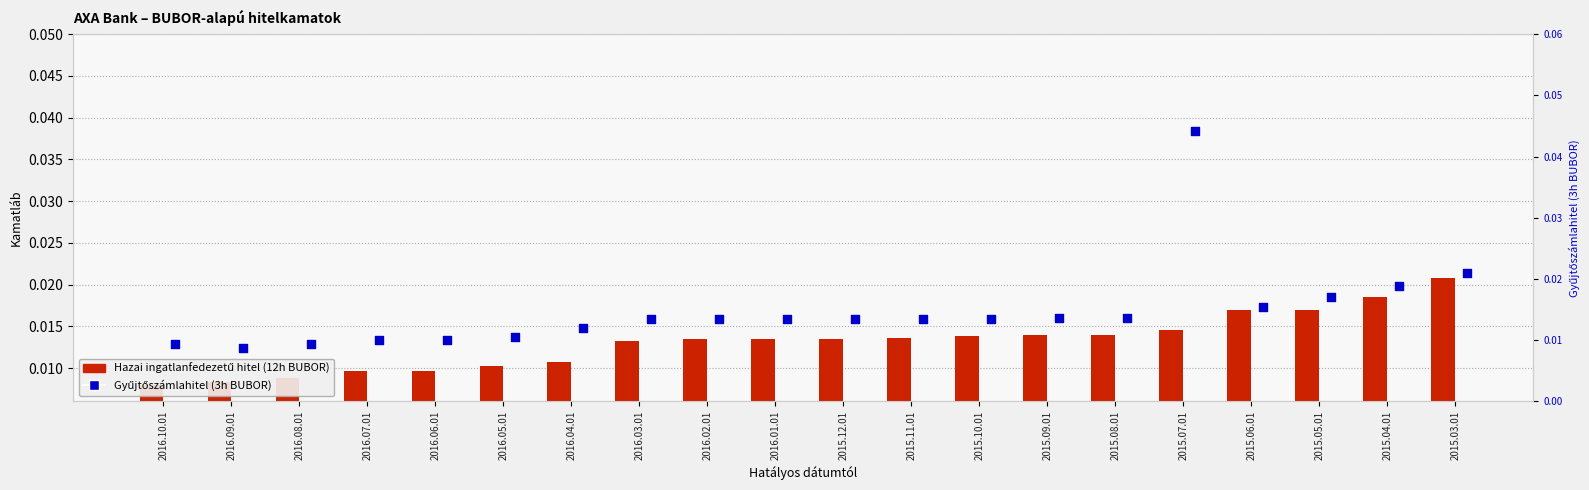

At which category is the sum across all series the highest?

2015.07.01